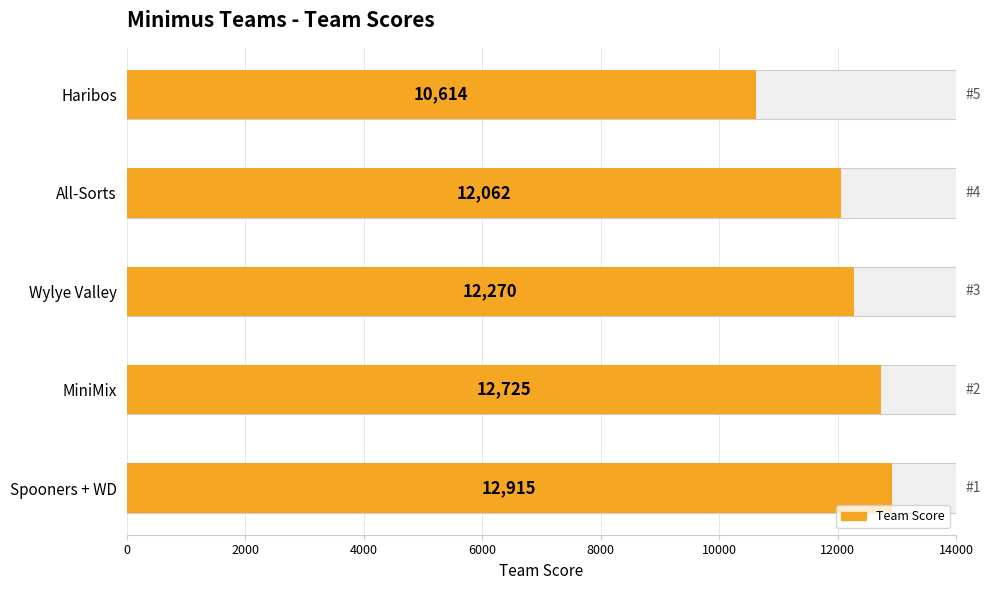

What is the maximum value shown in the chart?

12915